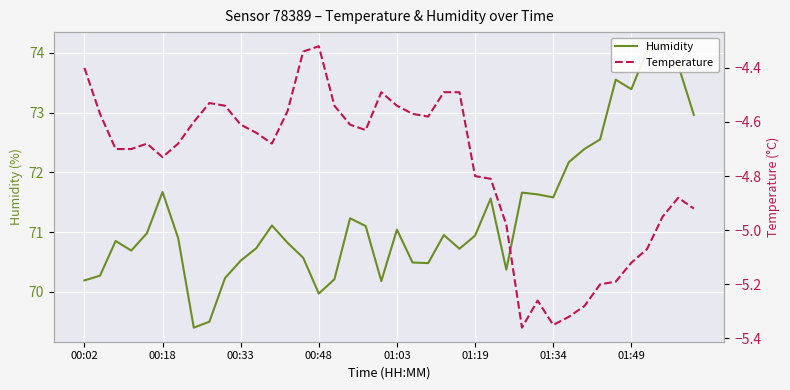

How many data points does each series have?

40